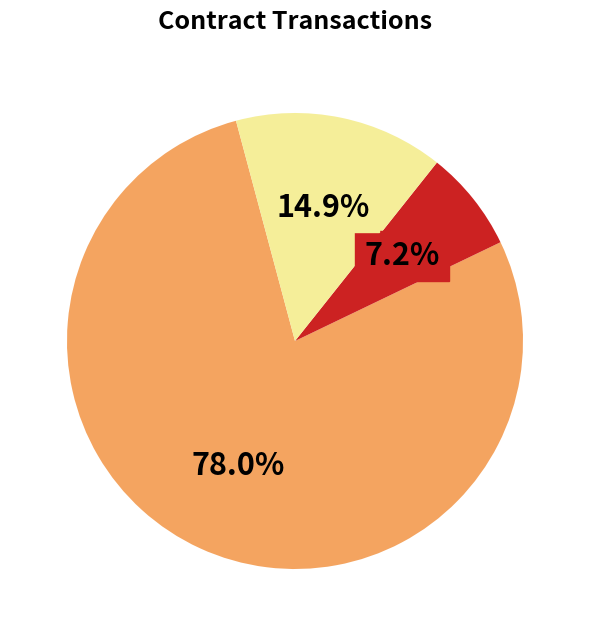

Does any single category account for the majority?

Yes